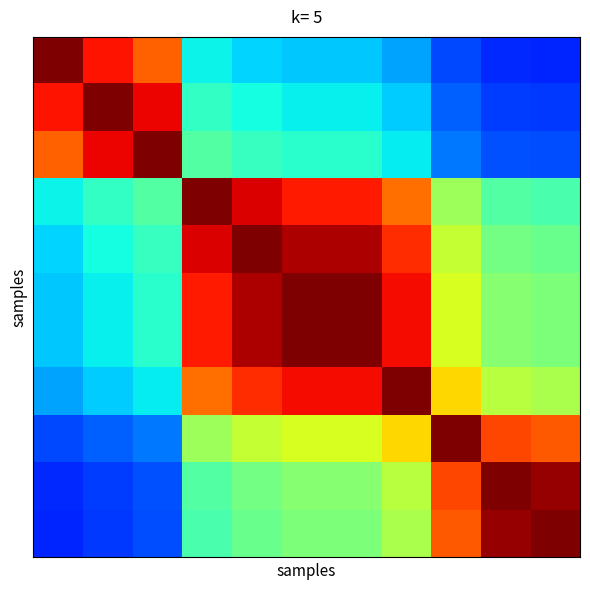

Which category has the lowest value across all series?

10